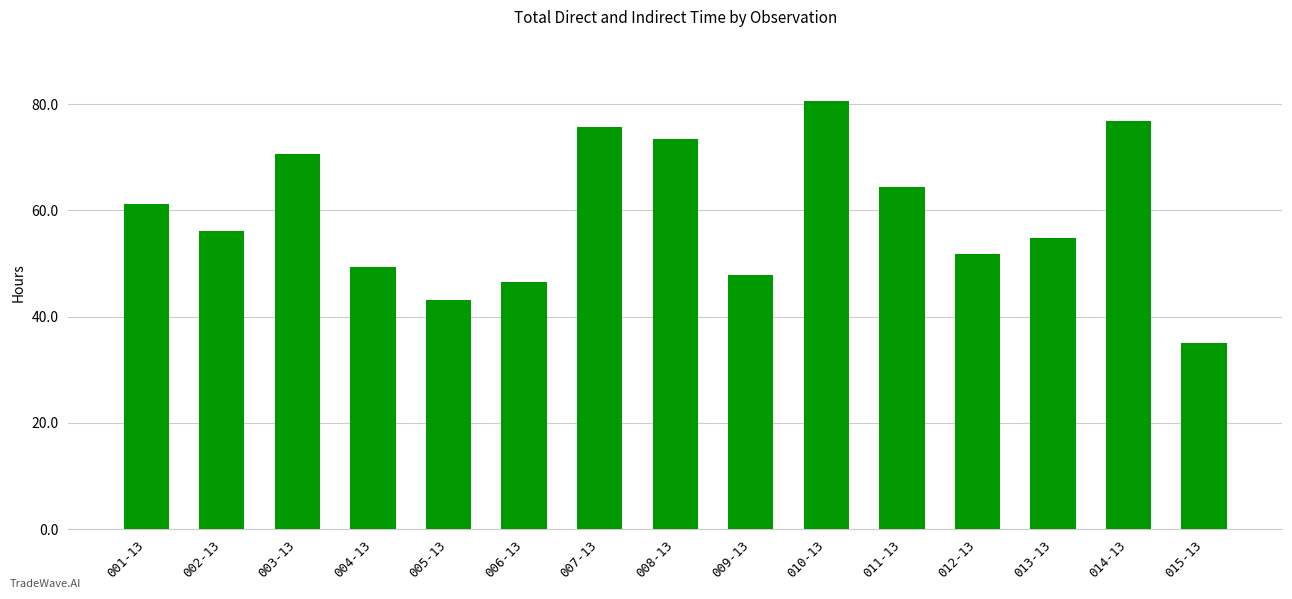

How many bars are there in total?

15